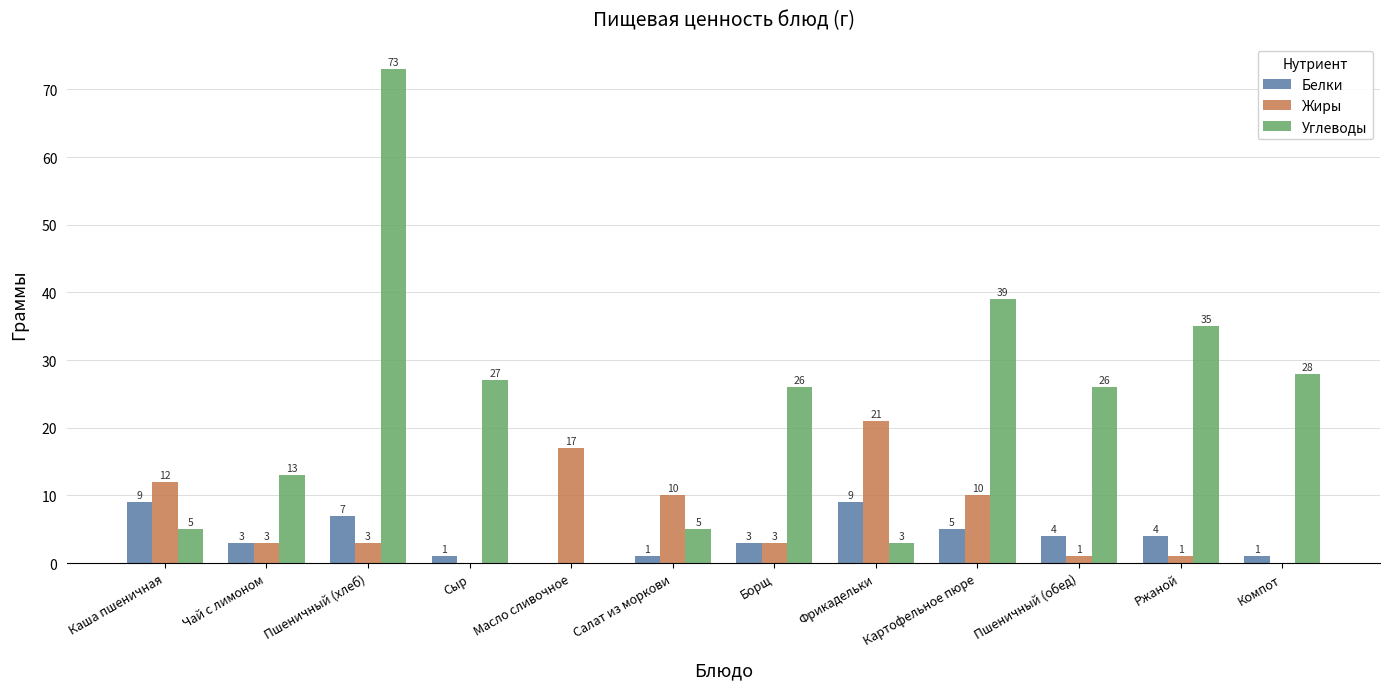

The value of Углеводы at Пшеничный (обед) is 26. True or false?

True